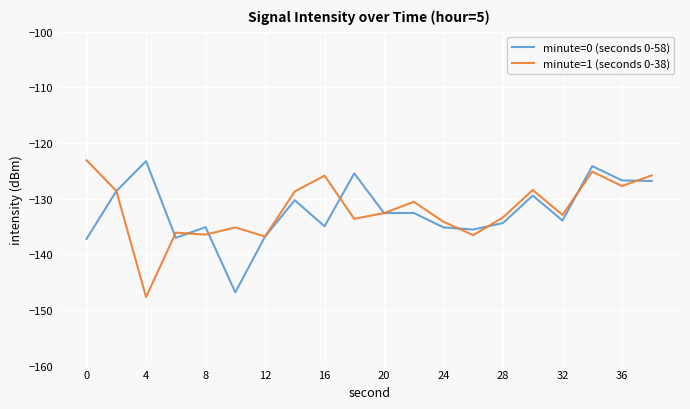

What is the minimum value shown in the chart?

-147.7